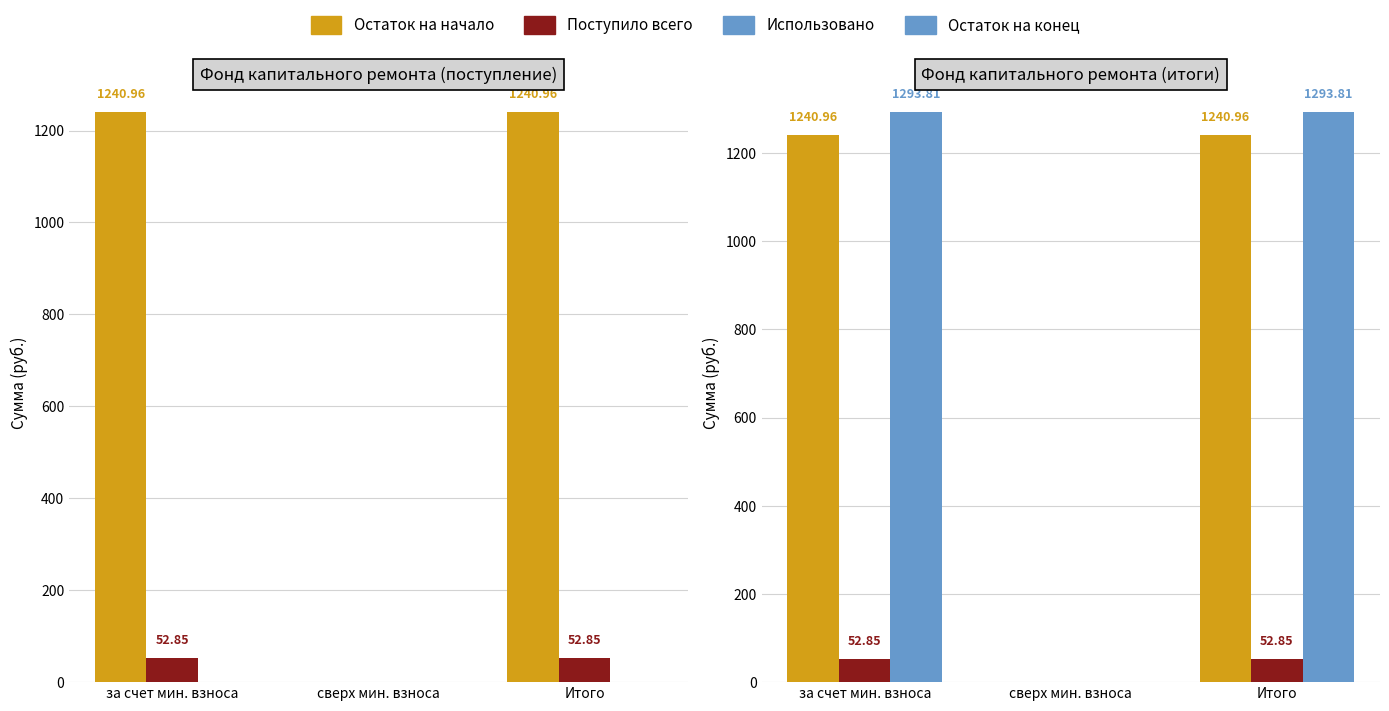

How many groups of bars are there?

3